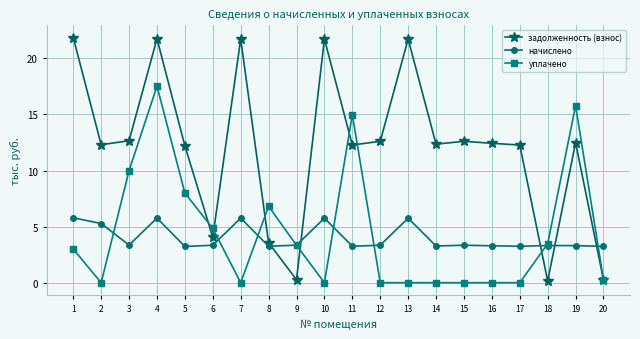

Count the number of data series in this chart.

3